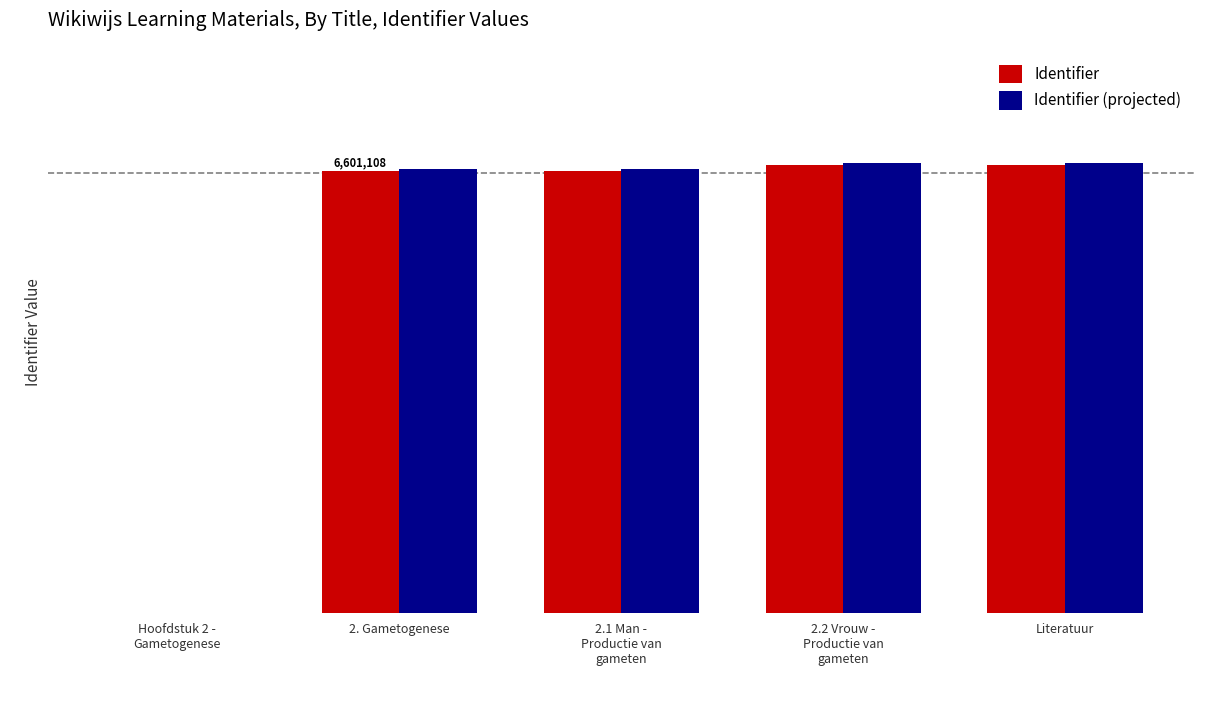

List the series in order of their overall mean, lowest first.

Identifier, Identifier (projected)